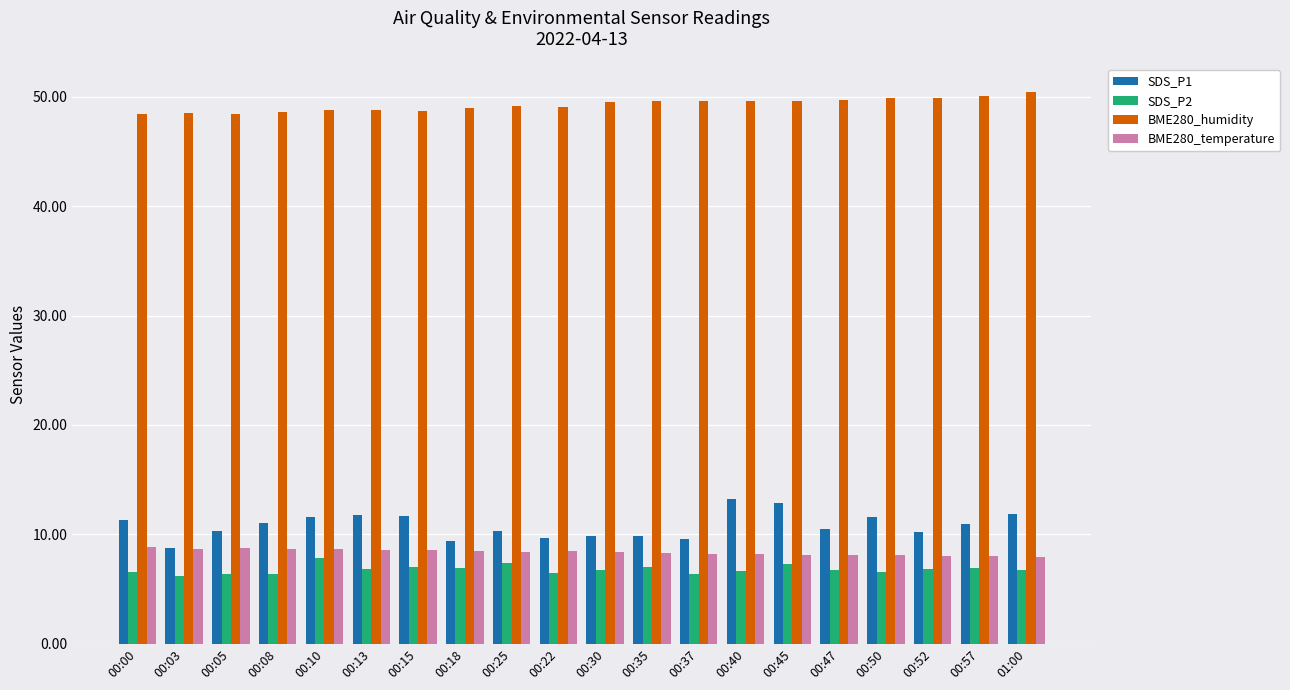

At 00:18, list the series in order from largest to smallest.

BME280_humidity, SDS_P1, BME280_temperature, SDS_P2